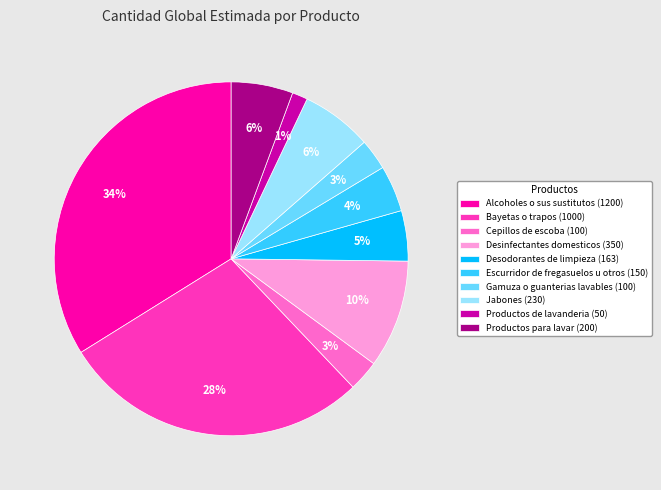

To the nearest percent, what portion does Productos de lavanderia represent?

1%